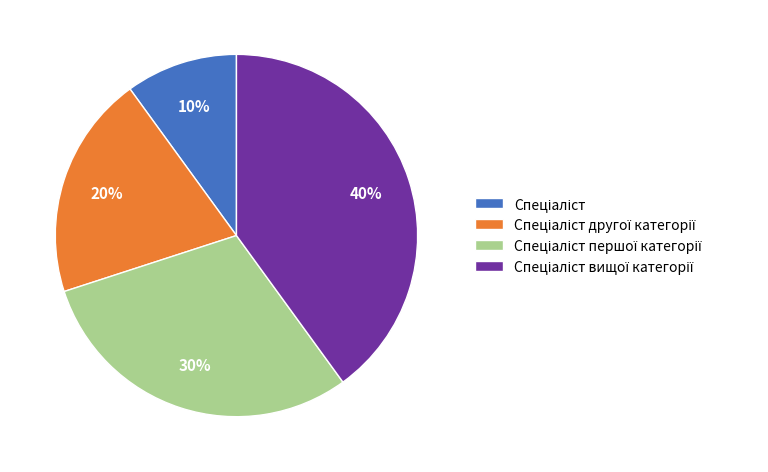

Does any single category account for the majority?

No